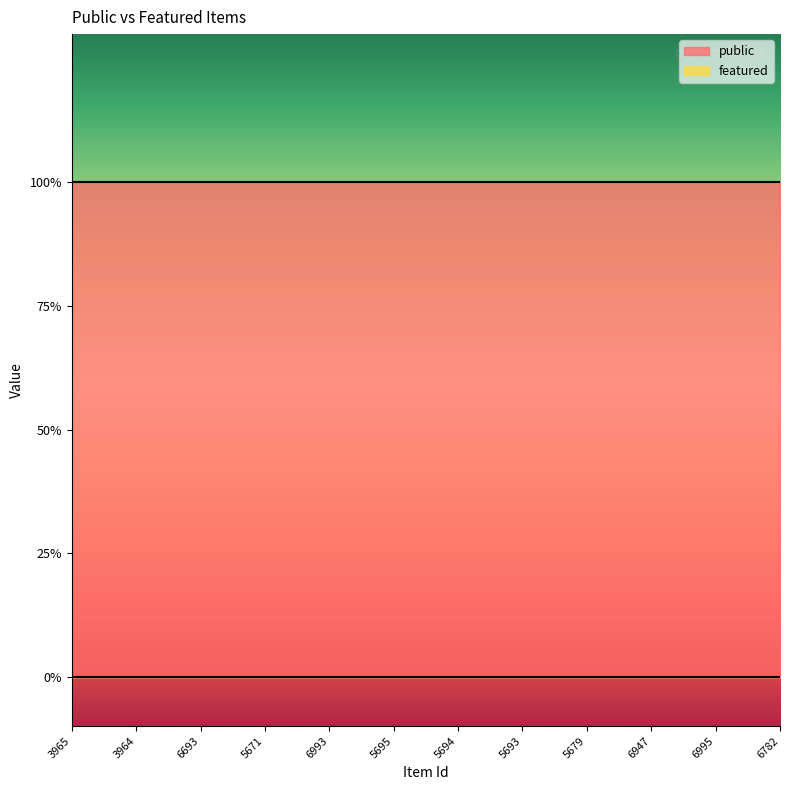

True or false: public has more than 2 points higher than both neighbors.

False